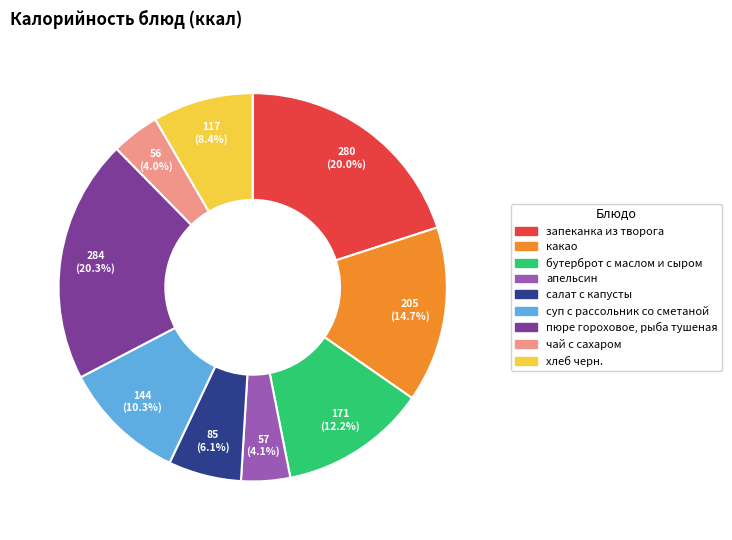

Which has a higher value, салат с капусты or суп с рассольник со сметаной?

суп с рассольник со сметаной